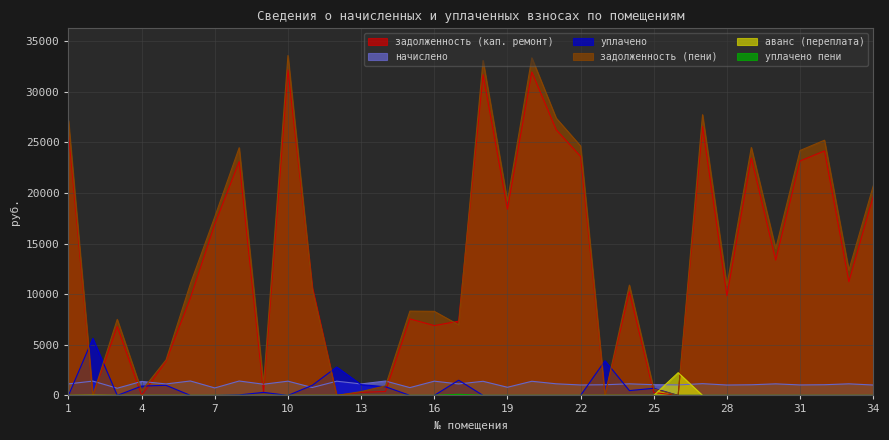

List the series in order of their peak value, lowest first.

уплачено пени, начислено, аванс (переплата), уплачено, задолженность (кап. ремонт), задолженность (пени)